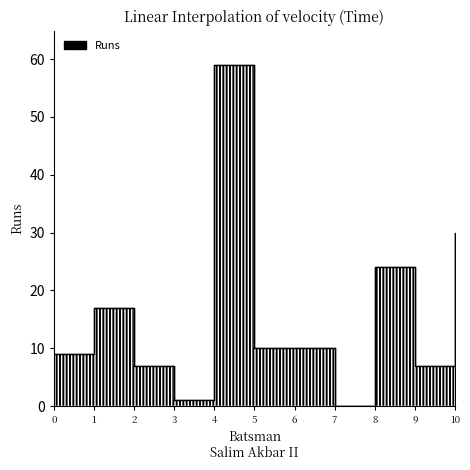

Reading left to right, extract all data points from this chart.

9	17	7	1	59	10	10	0	24	7	30